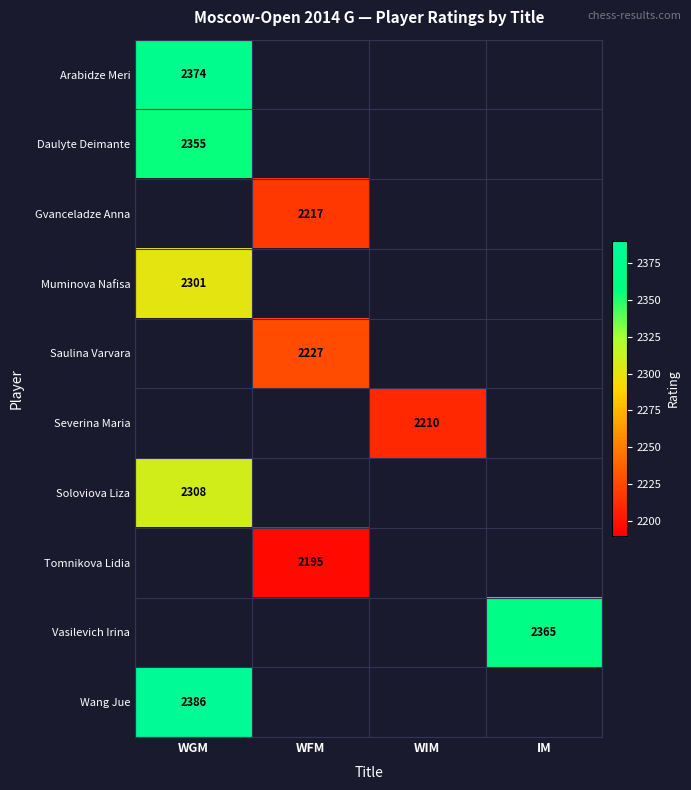

Which category has the highest value across all series?

WGM